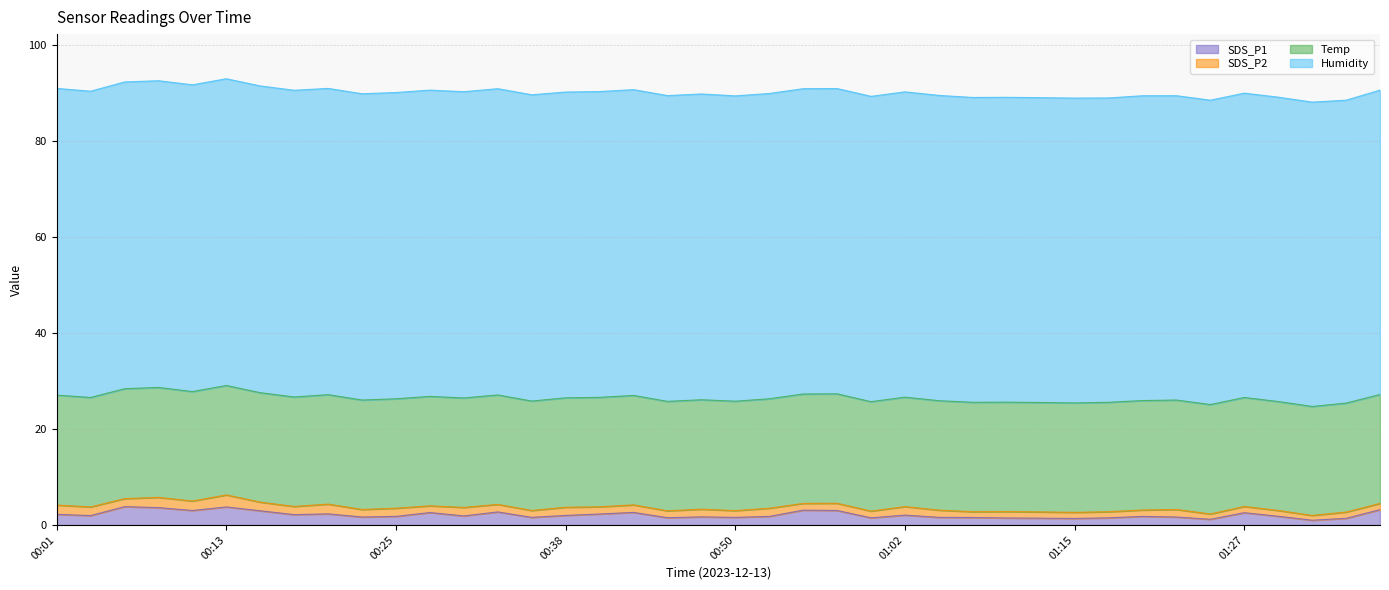

At which category is the sum across all series the highest?

00:13